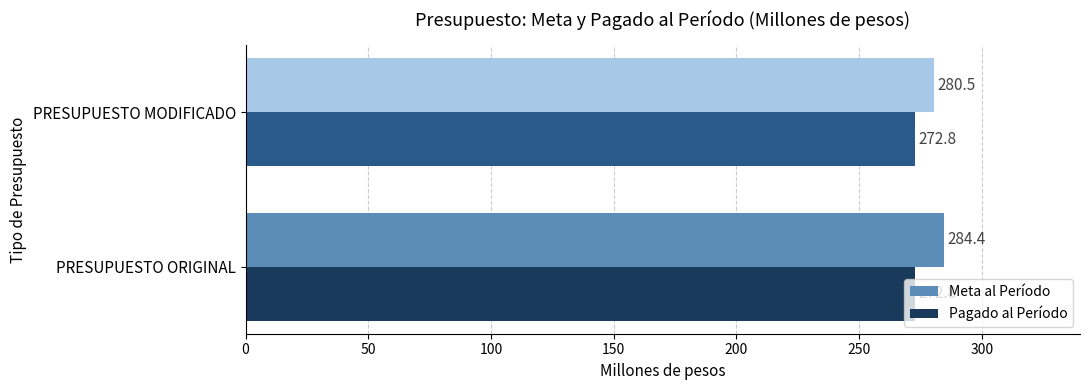

What value does the Pagado al Período series have at PRESUPUESTO MODIFICADO?

272.8